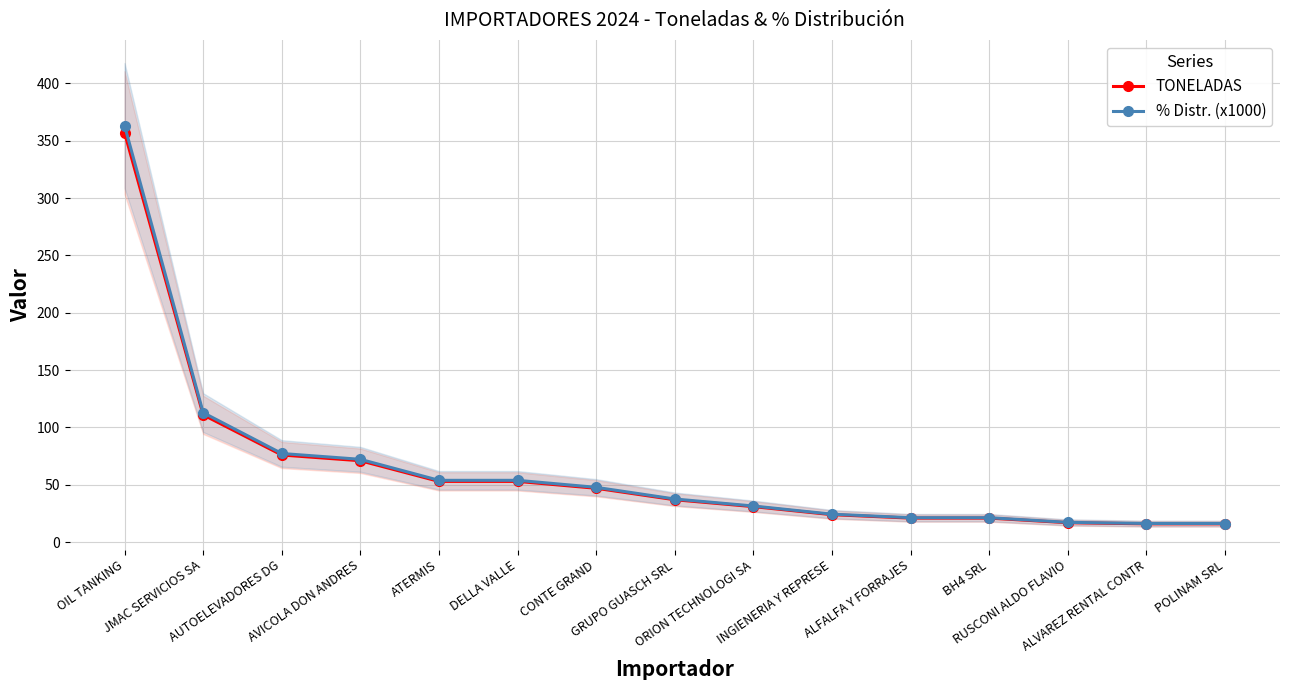

Which label corresponds to the smallest value in the chart?

ALVAREZ RENTAL CONTR